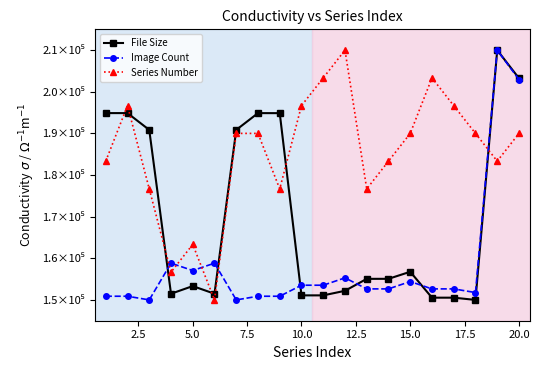

At how many categories does at least one series exceed 205674?

2